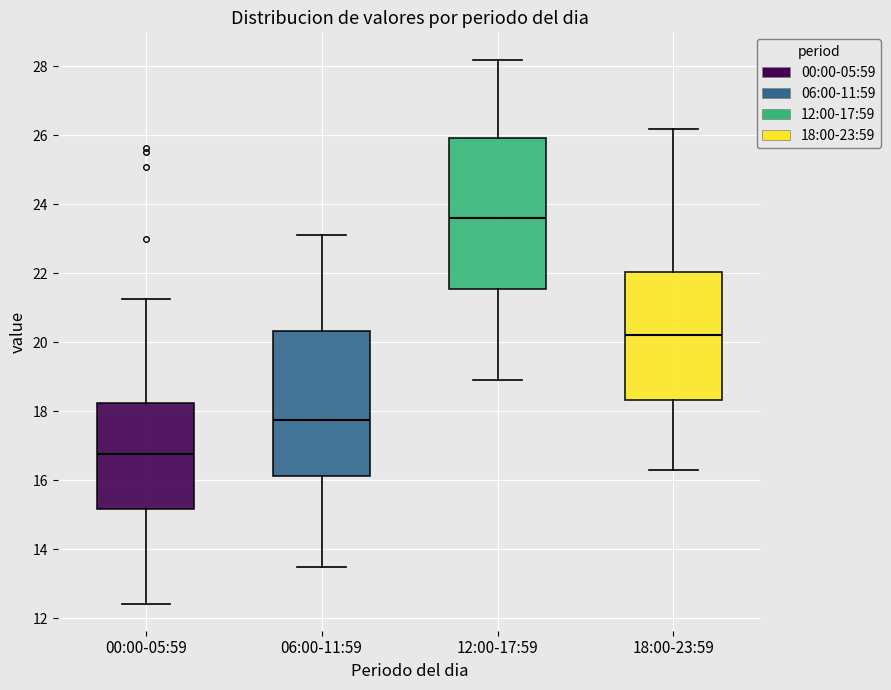

Reading left to right, transcribe this box plot: for each box, give where its median line is, the range the box spans, and where its two whiskers end, as read against the y-axis. The values are not printed on the chart, so give them approximately, as read against the axis.

00:00-05:59: median 16.8, box 15.2 to 18.2, whiskers 12.4 to 21.2
06:00-11:59: median 17.8, box 16.2 to 20.4, whiskers 13.6 to 23.2
12:00-17:59: median 23.6, box 21.6 to 26.0, whiskers 19.0 to 28.2
18:00-23:59: median 20.2, box 18.4 to 22.0, whiskers 16.4 to 26.2